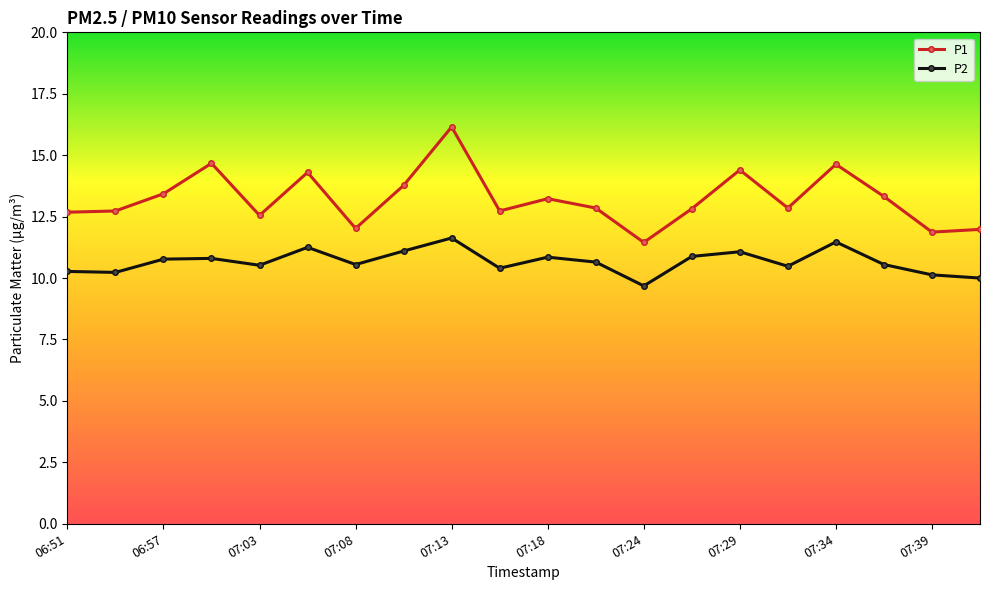

True or false: P2 and P1 cross at least once.

False